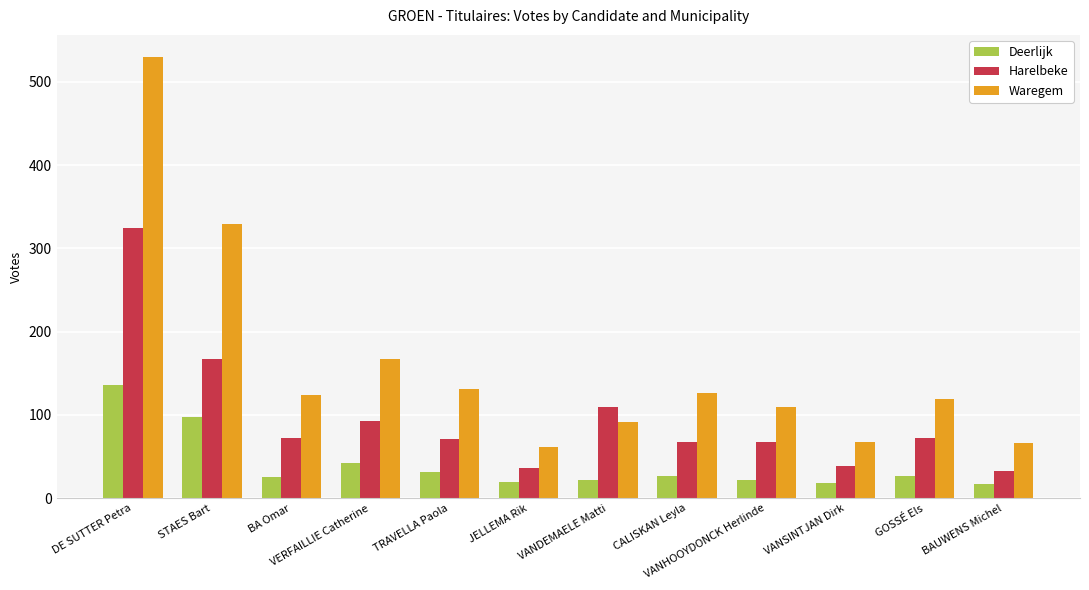

What is the sum of all Waregem values?

1923